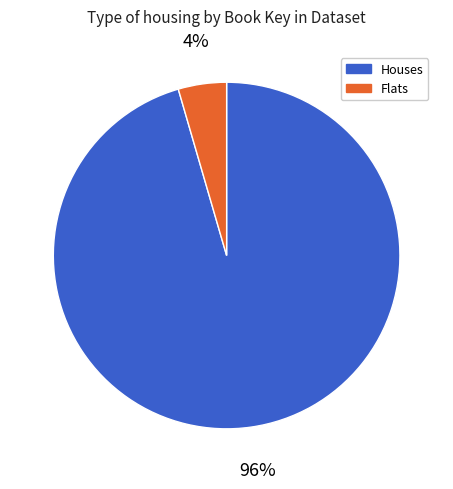

To the nearest percent, what is the combined percentage of Houses and Flats?

100%